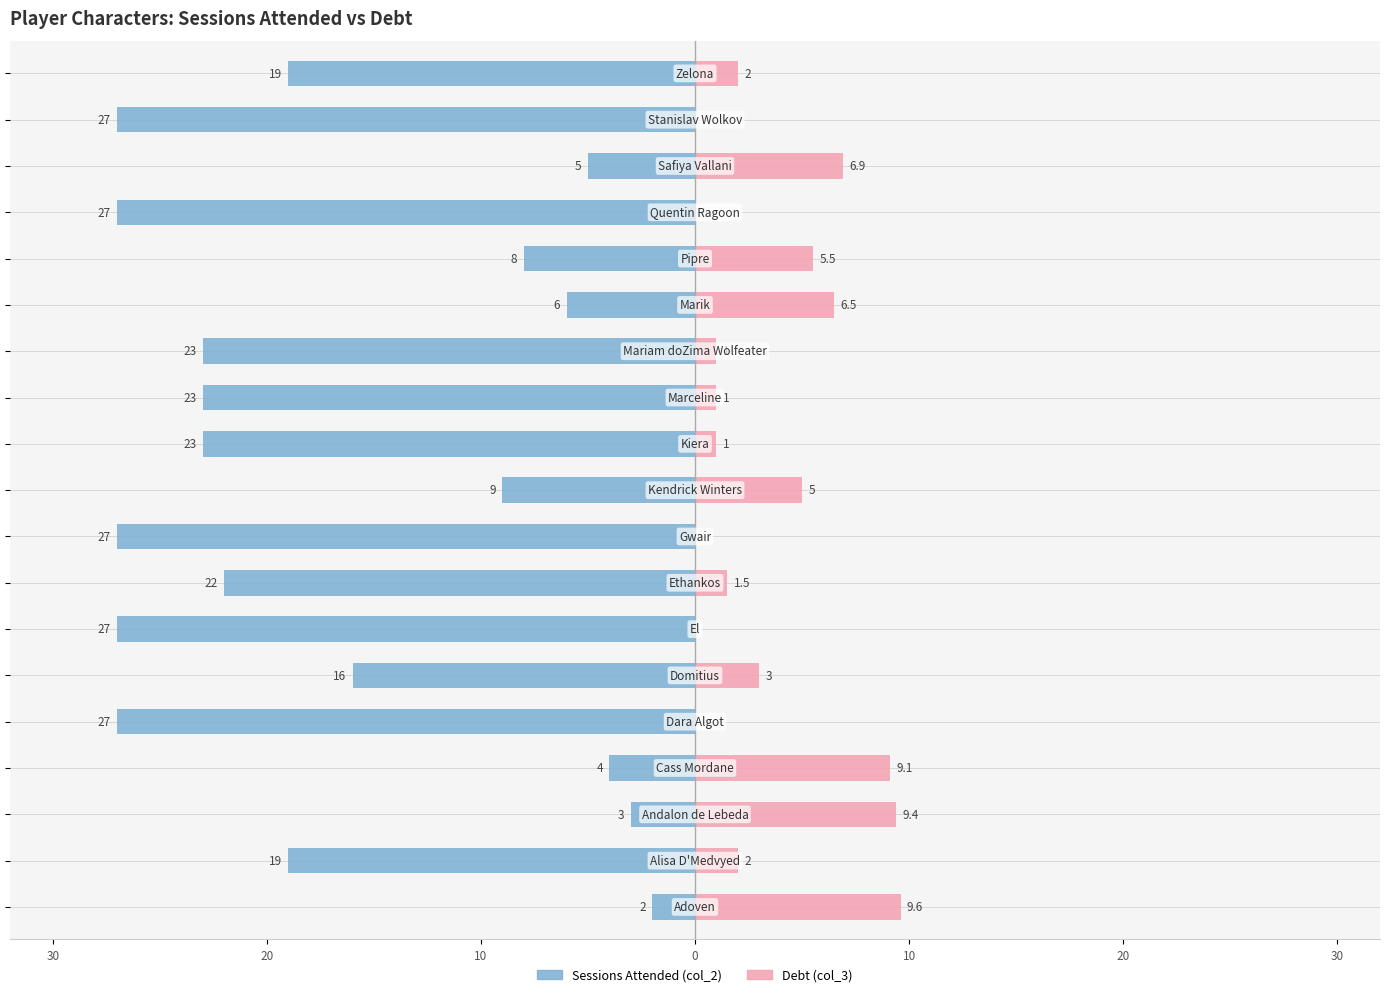

What is the total value across all series at El?

27.0